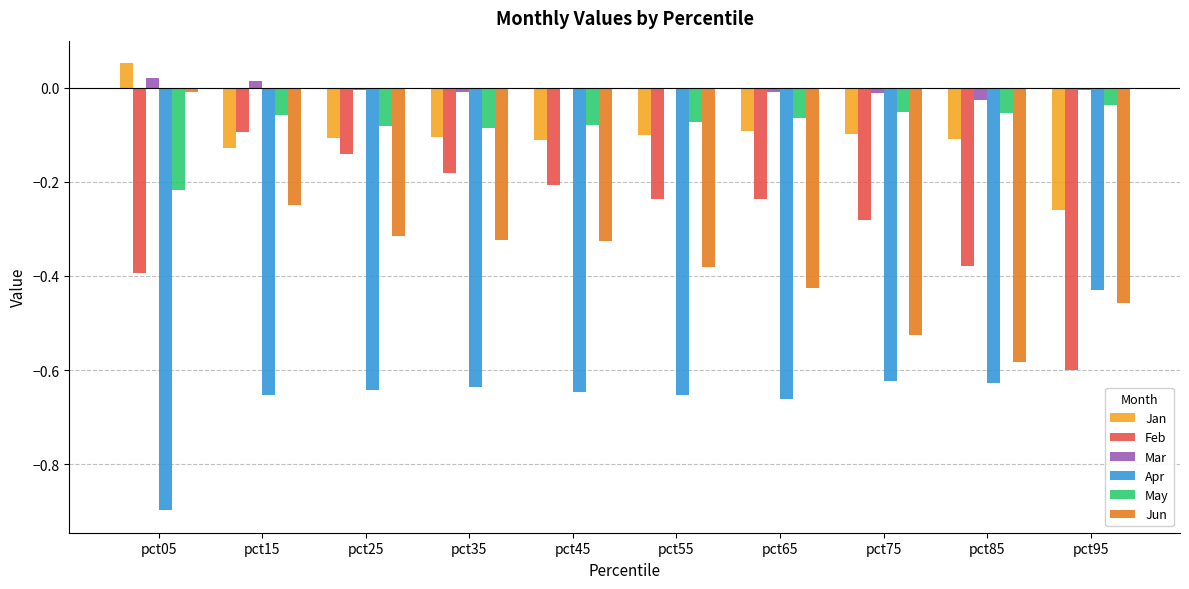

Which label corresponds to the largest value in the chart?

pct05